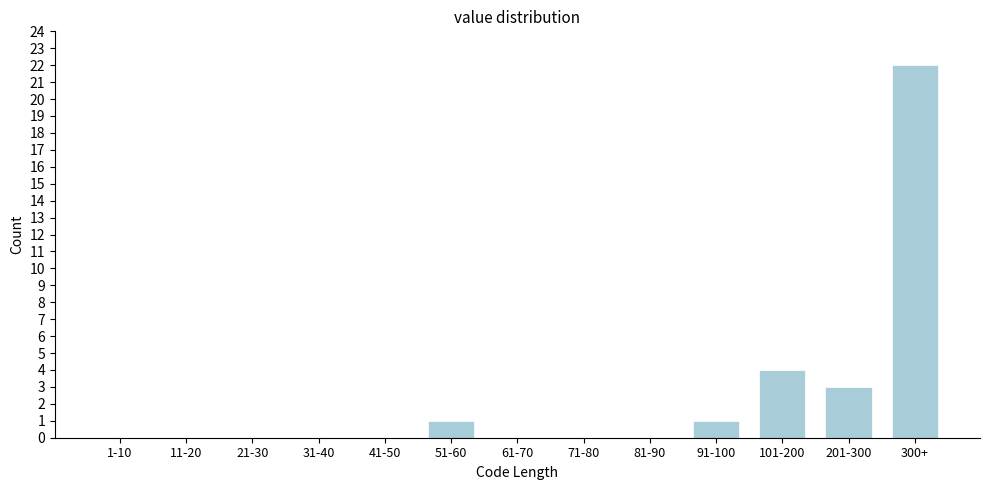

Reading left to right, extract all data points from this chart.

1-10=0	11-20=0	21-30=0	31-40=0	41-50=0	51-60=1	61-70=0	71-80=0	81-90=0	91-100=1	101-200=4	201-300=3	300+=22